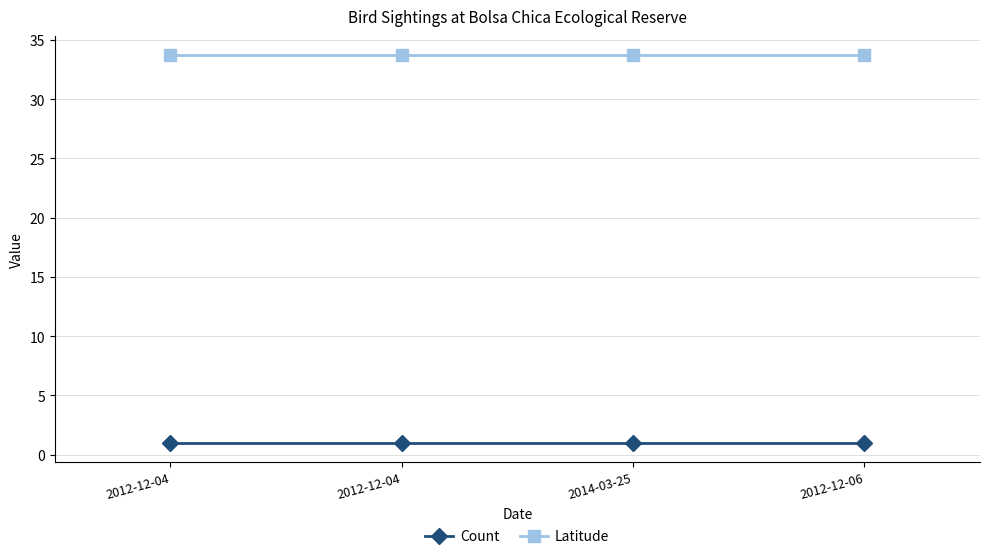

How many lines are shown in the chart?

2